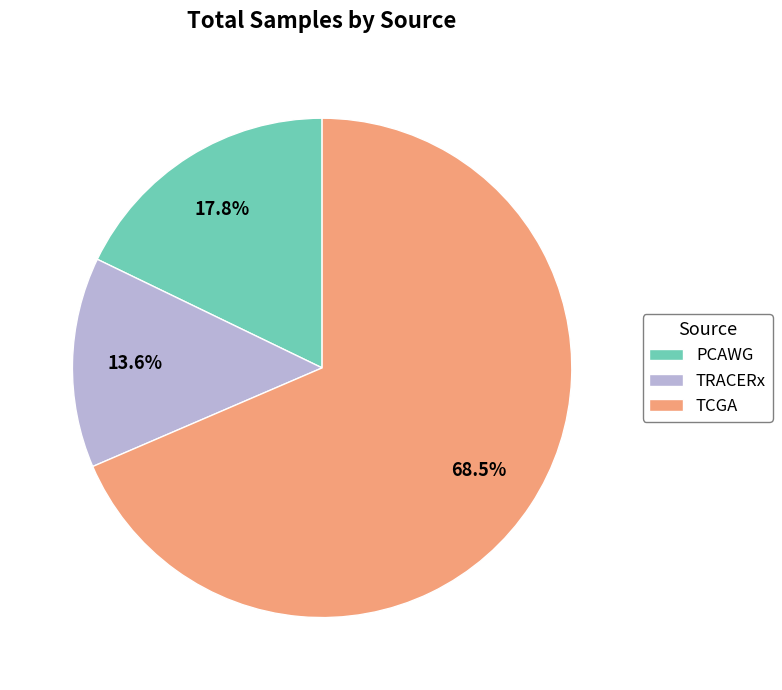

Does TRACERx represent more than half of the total?

No